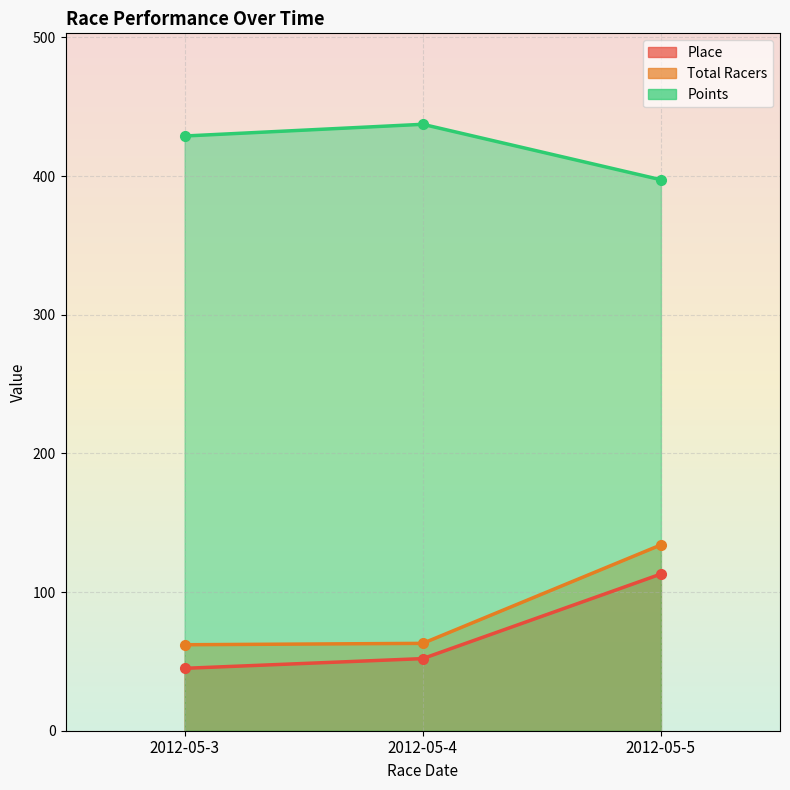

What is the difference between the Total Racers values at 2012-05-3 and 2012-05-5?

72.0